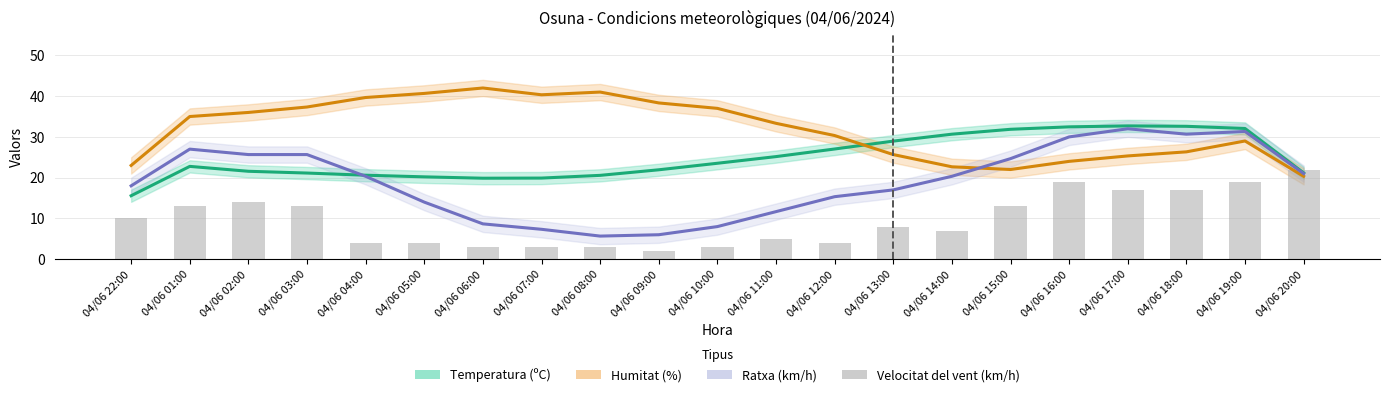

Is the value of Ratxa (km/h) at 04/06 07:00 greater than the value of Velocitat del vent (km/h) at 04/06 10:00?

Yes